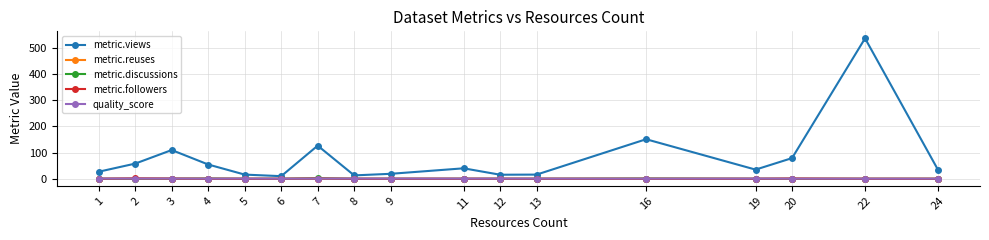

In metric.views, how many points are higher than both neighbors (excluding endpoints)?

5